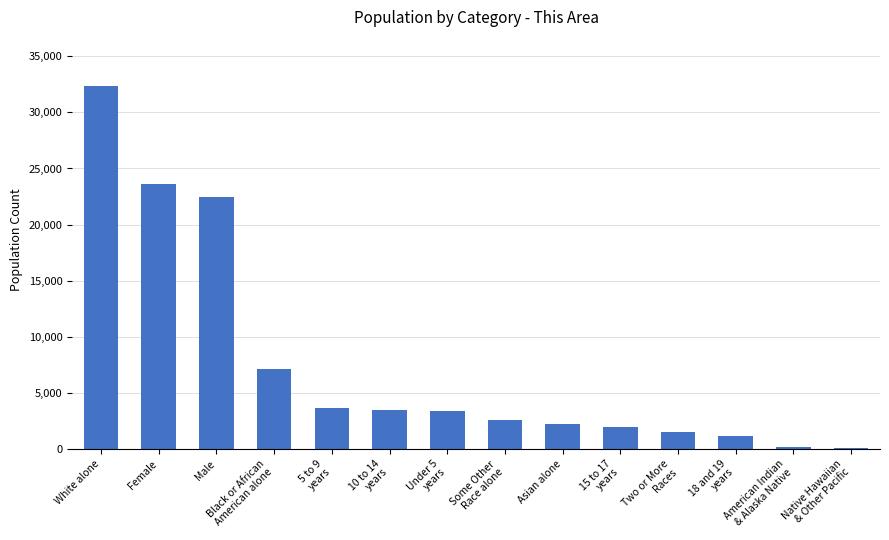

What is the sum of all values?

105722